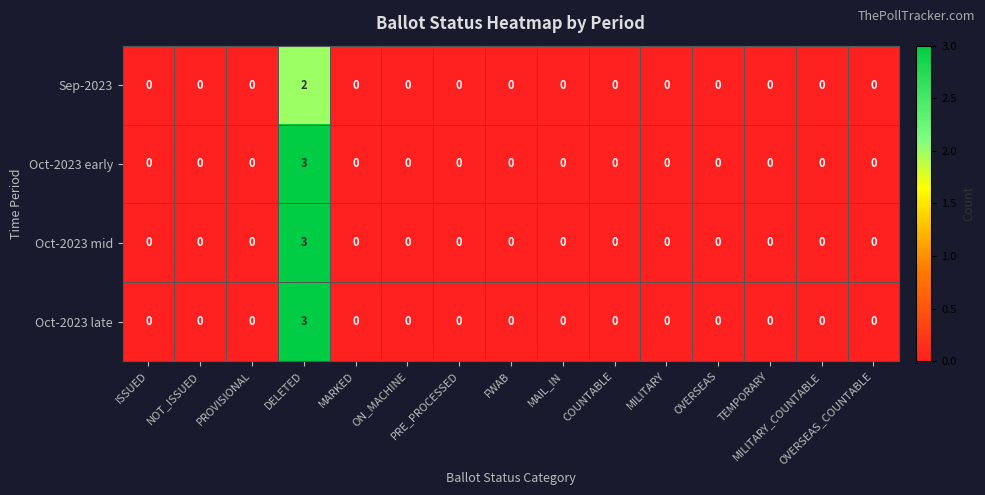

What is the maximum value shown in the chart?

3